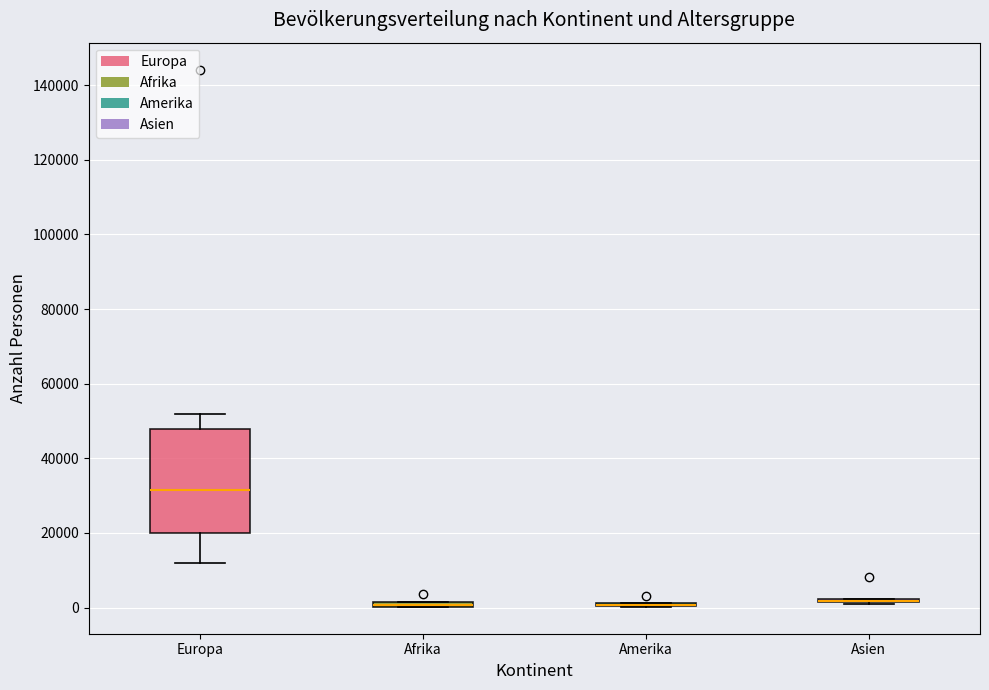

Comparing the boxes themselves (not the whiskers), which one is the tallest?

Europa